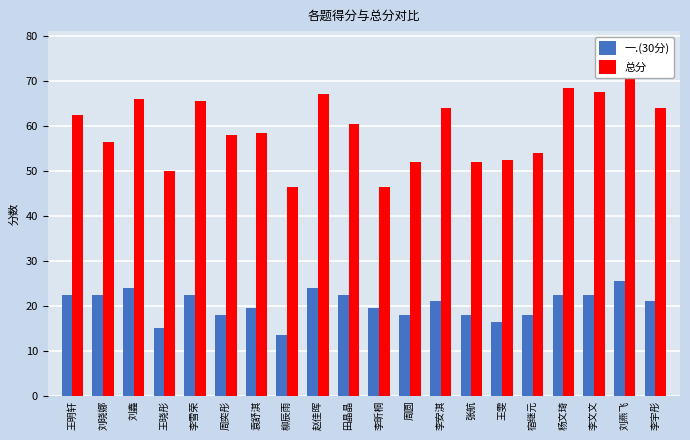

Which series has the widest spread of values?

总分